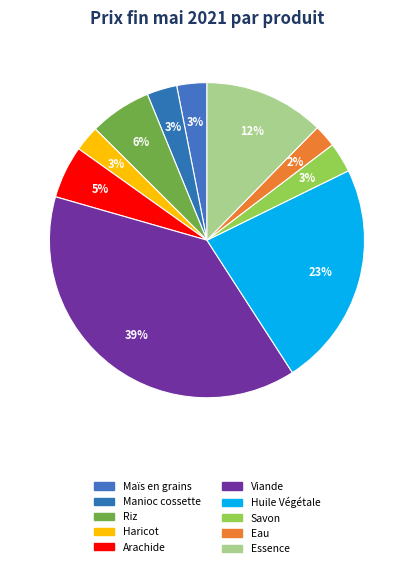

What percentage is the Eau slice, to the nearest percent?

2%